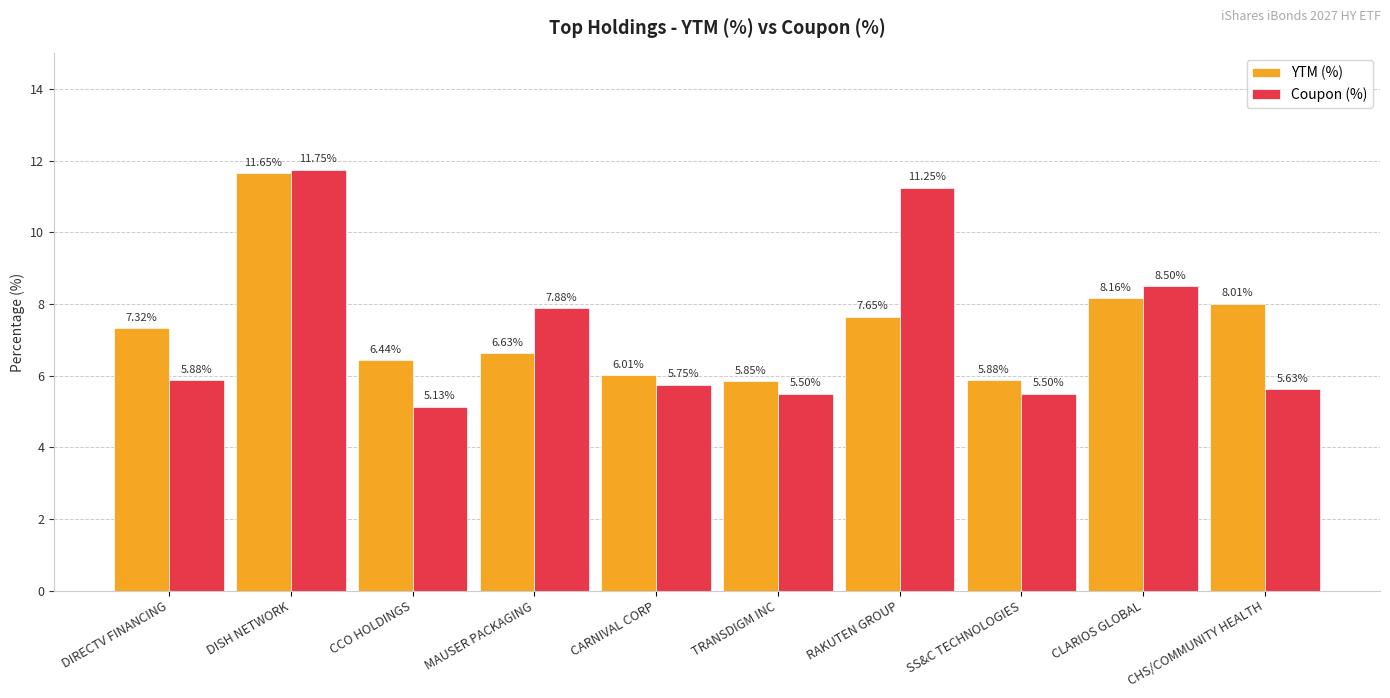

The value of YTM (%) at DISH NETWORK is 11.7. True or false?

True